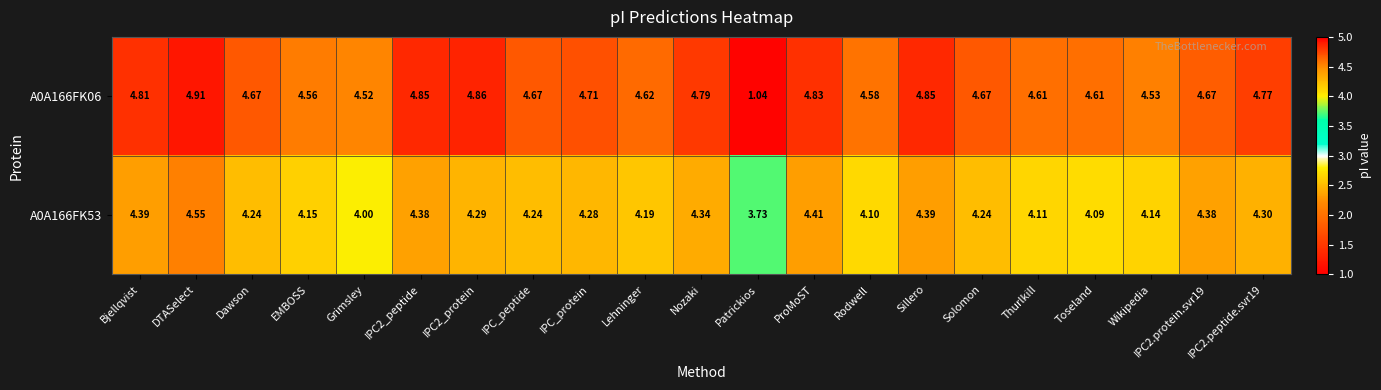

Rank the series at DTASelect from lowest to highest value.

A0A166FK53, A0A166FK06